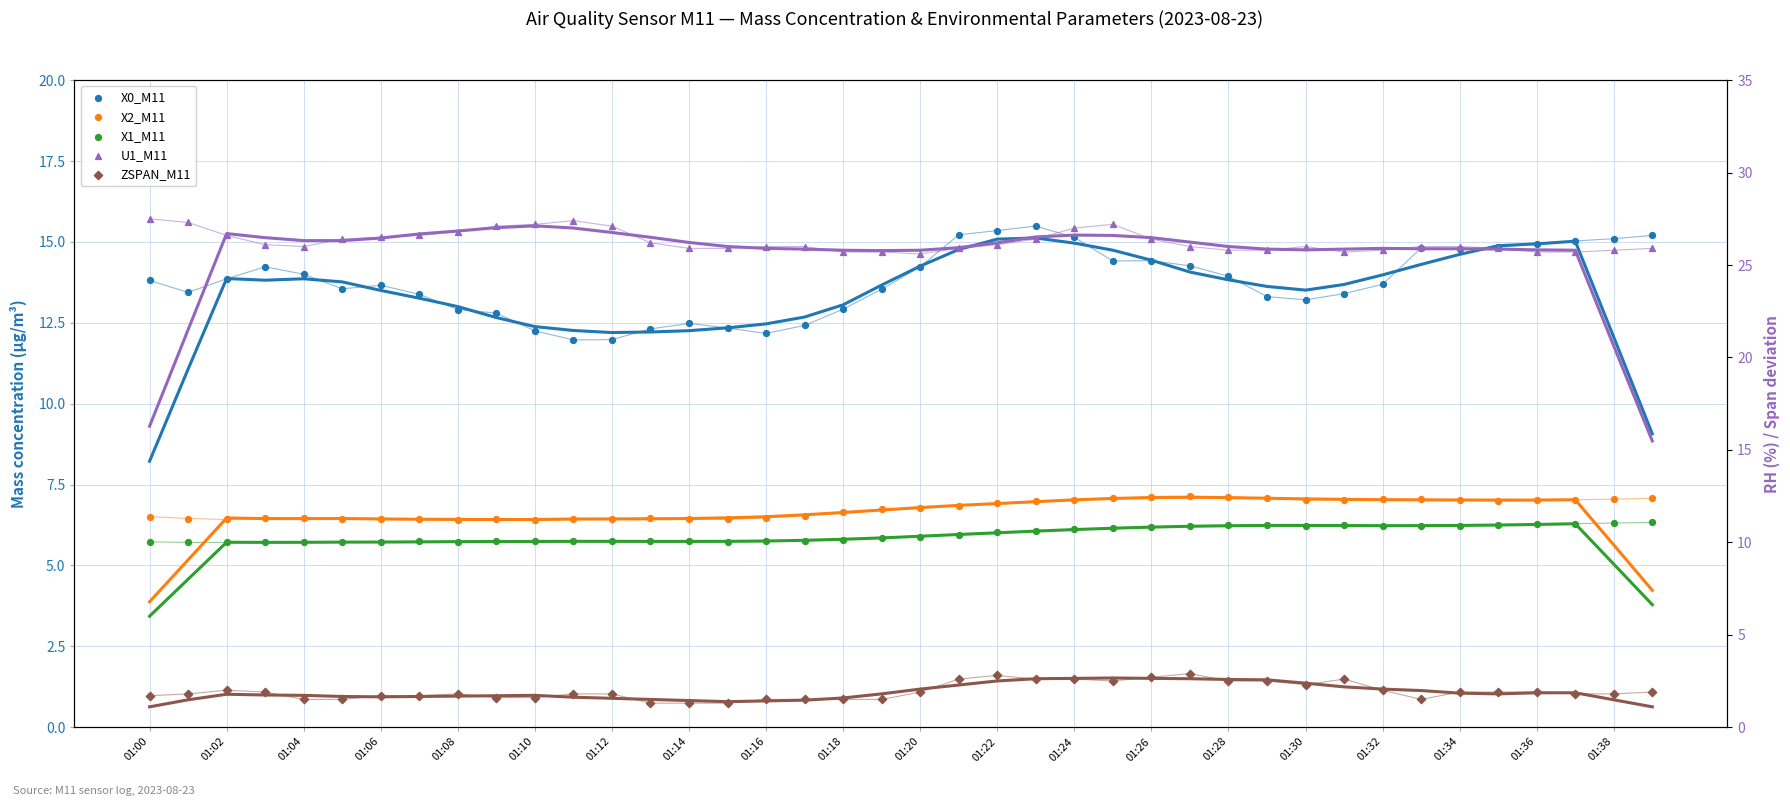

Which series has the largest total across all categories?

U1_M11